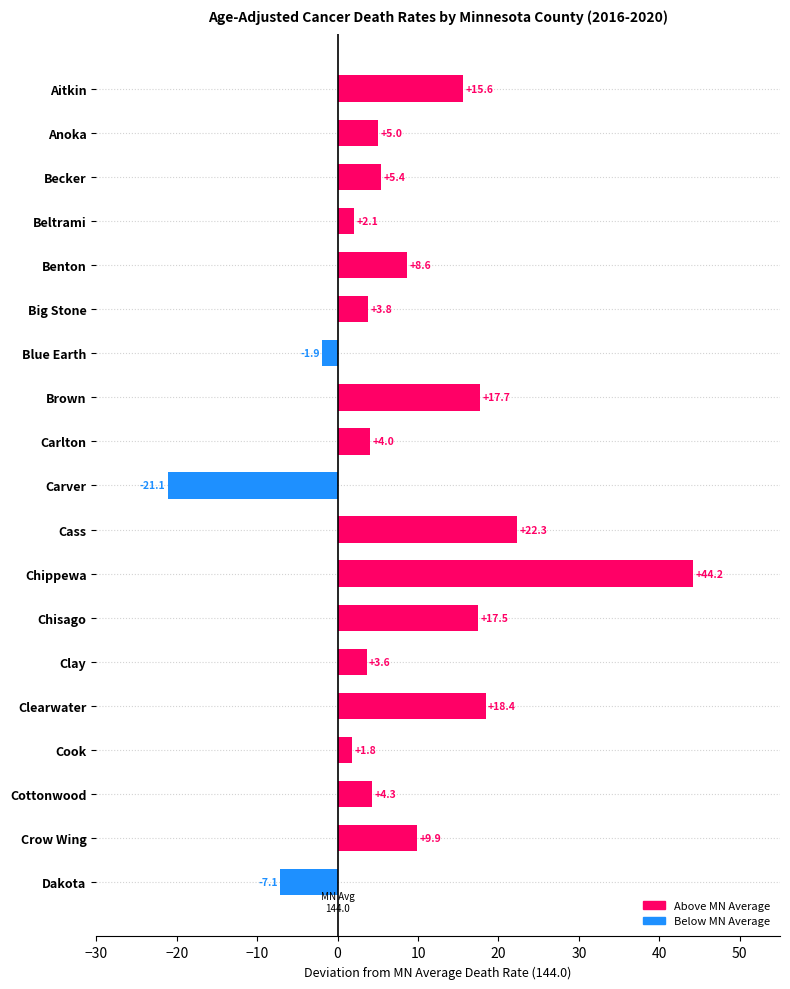

How many data points are less than 5?

9